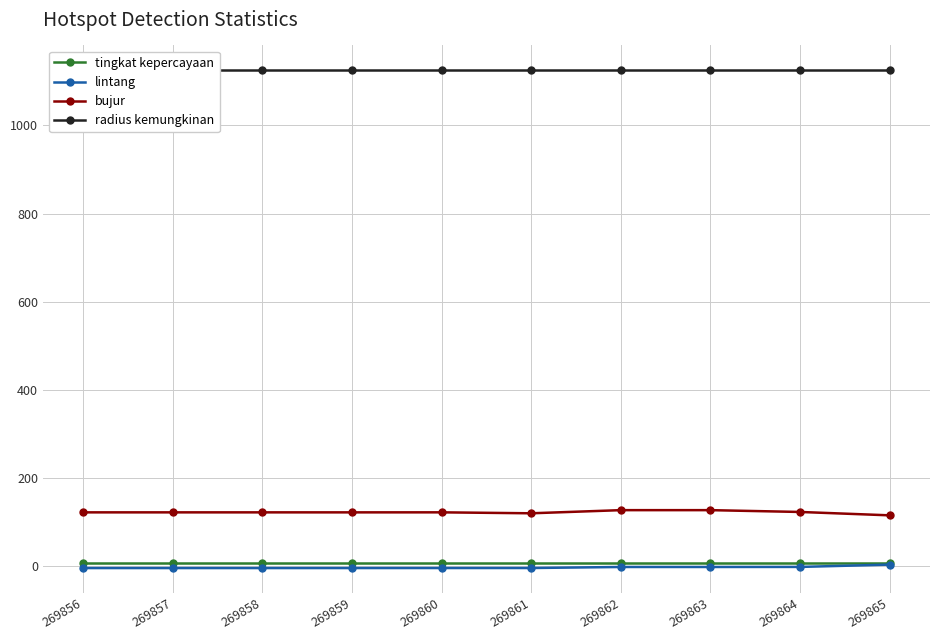

True or false: radius kemungkinan has more than 2 interior local peaks.

False